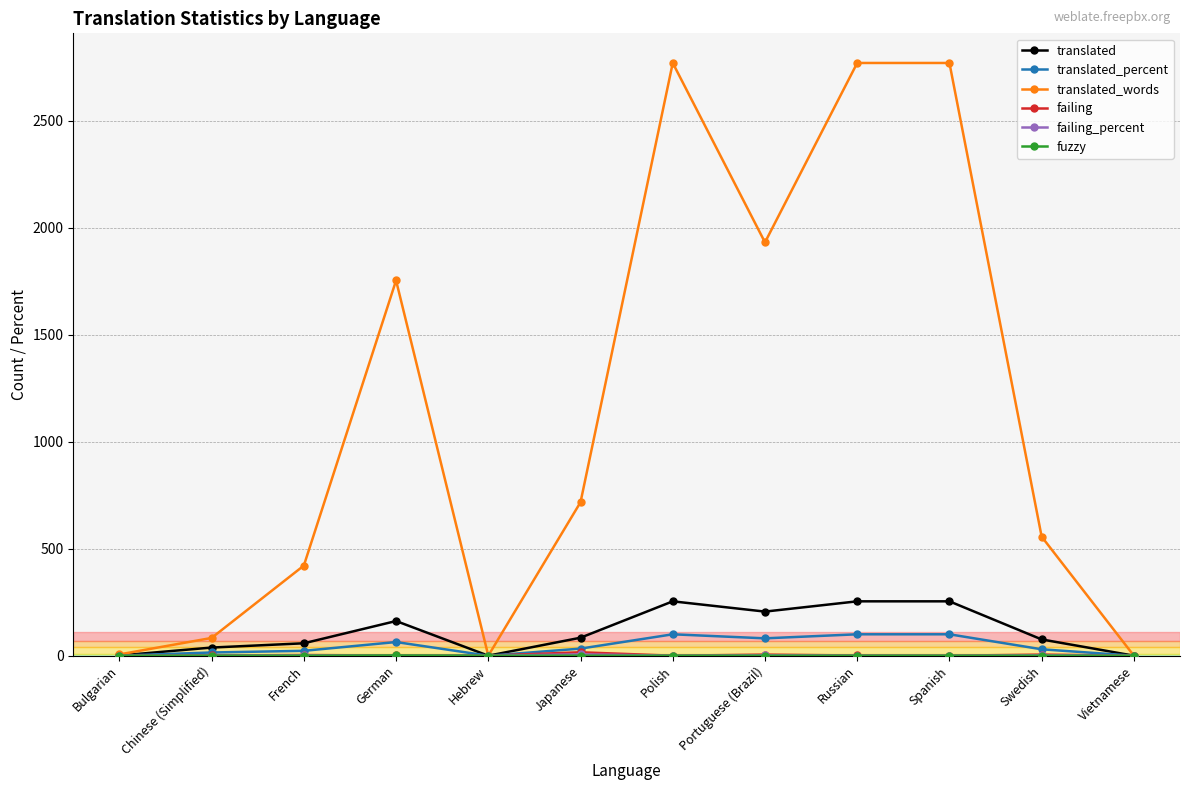

How many lines are shown in the chart?

6